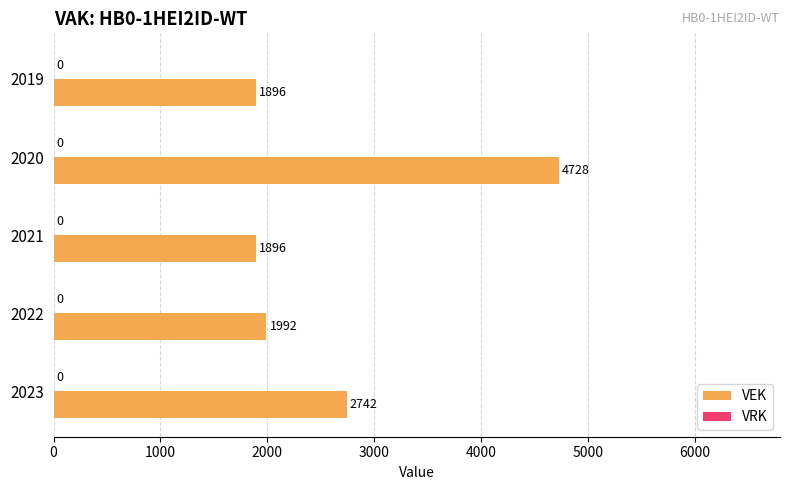

The chart shows a value of 6466 at 2020. True or false?

False